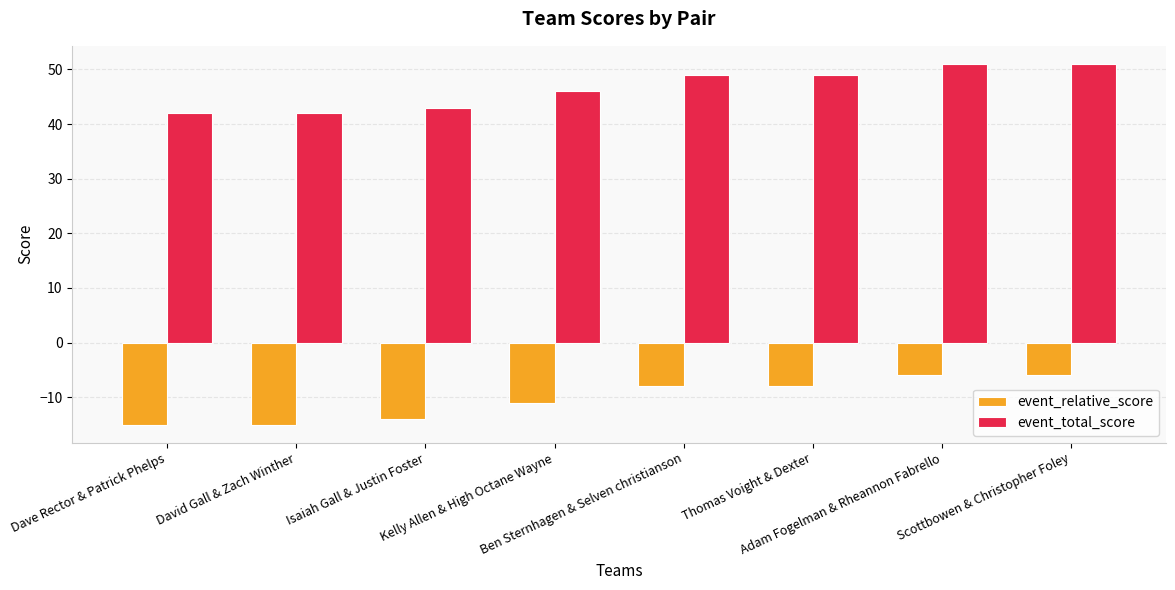

What is the sum of all event_relative_score values?

-83